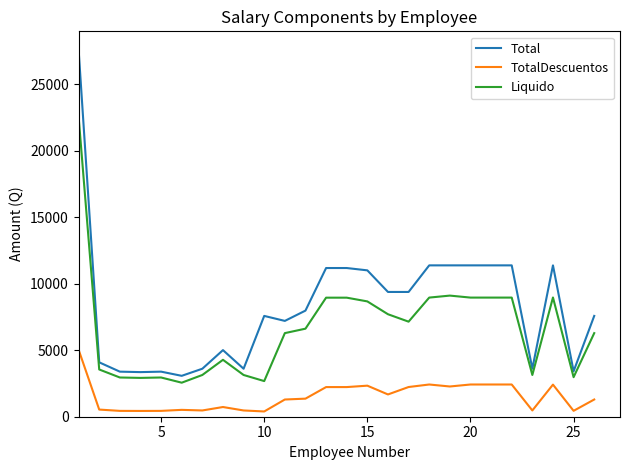

What is the lowest value of the Liquido series?

2560.0